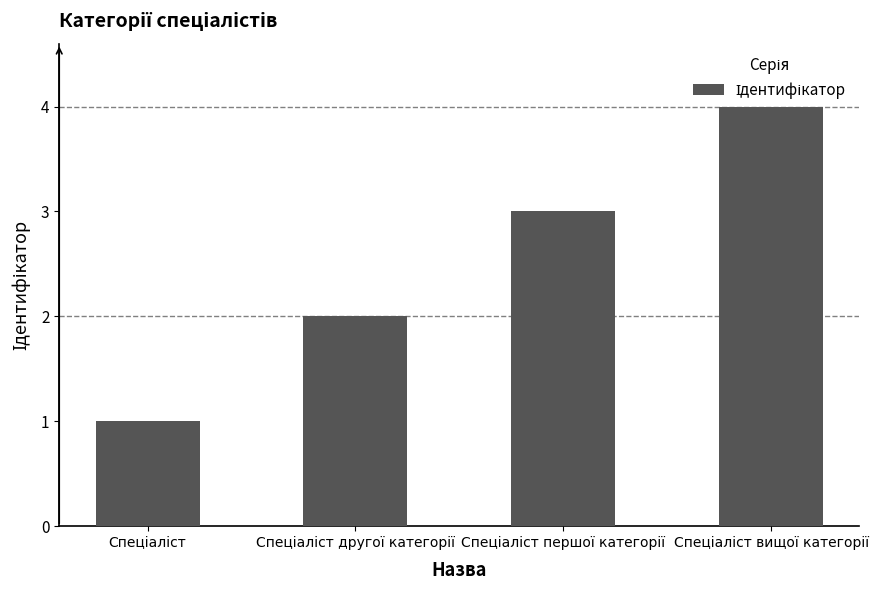

What is the maximum value shown in the chart?

4